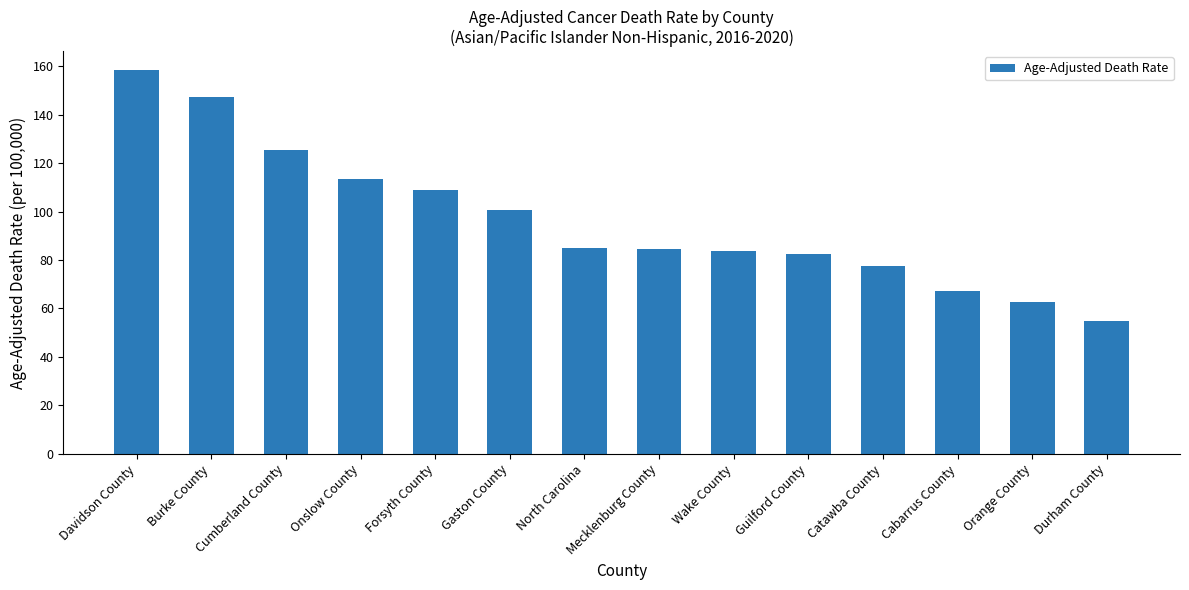

What is the sum of the values at Cumberland County and Burke County?

273.0